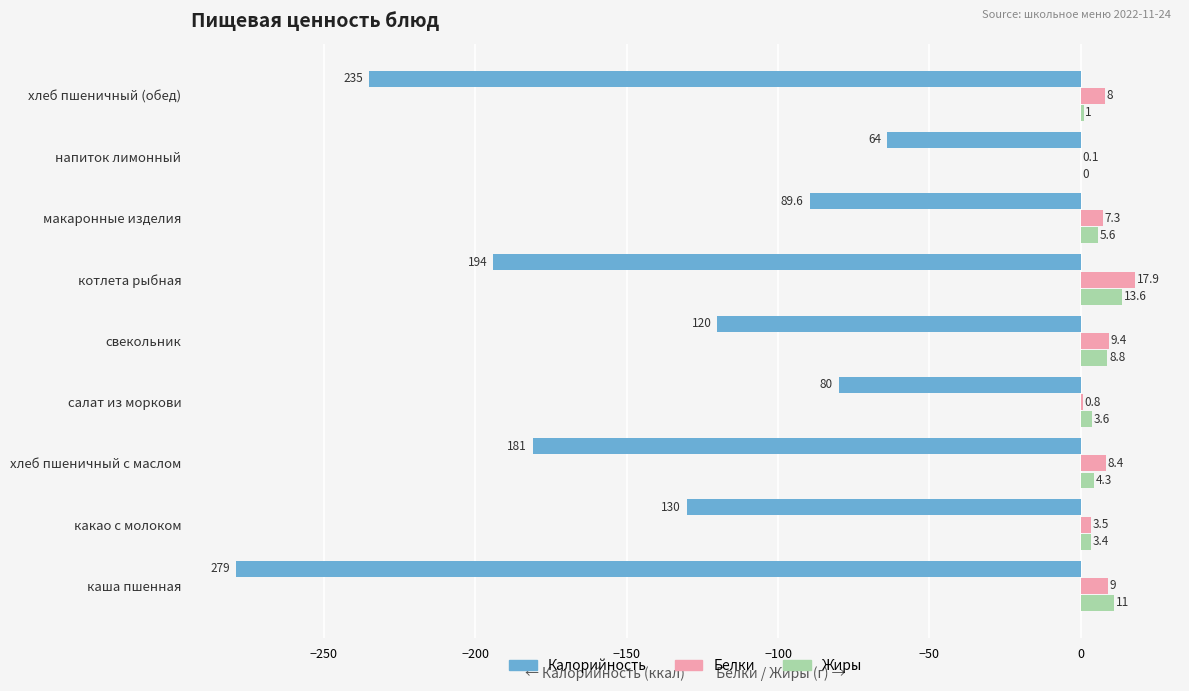

Between салат из моркови and макаронные изделия, which series saw the biggest shift?

Калорийность